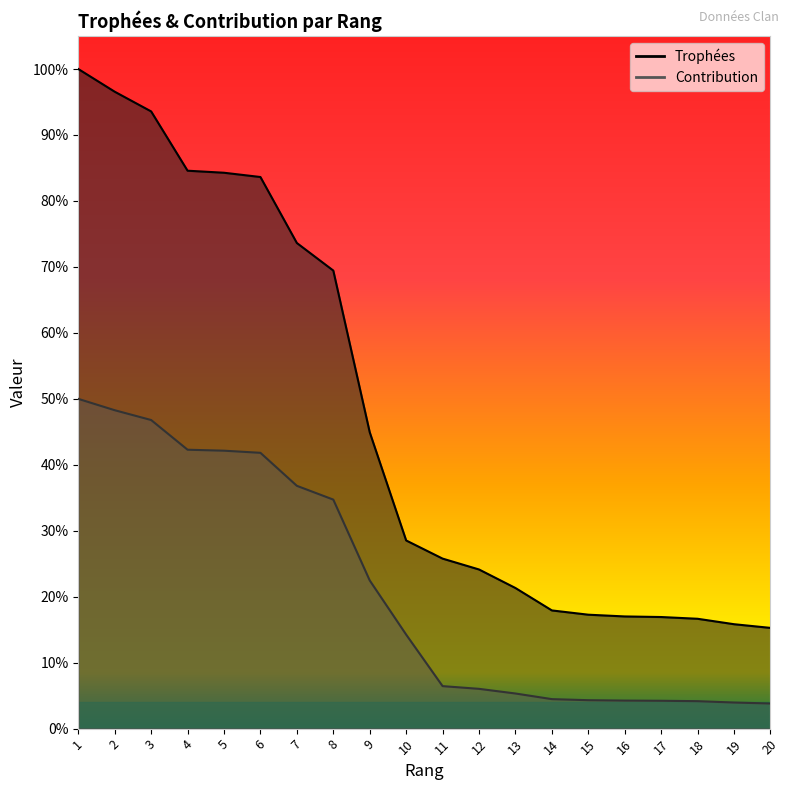

What is the total value across all series at 5?

8592